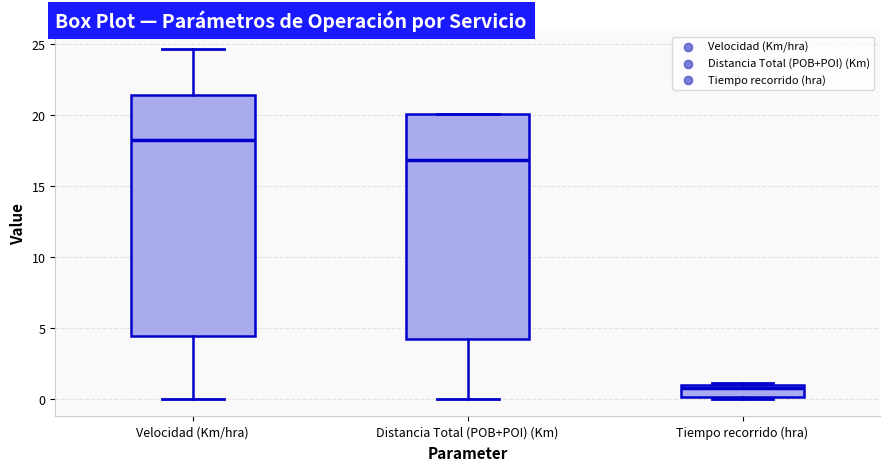

Reading left to right, read every box against the y-axis: the position of its median line, the range the box covers, and the ends of its whiskers. The values are not printed on the chart, so give them approximately, as read against the axis.

Velocidad (Km/hra): median 18.5, box 4.5 to 21.5, whiskers 0.0 to 24.5
Distancia Total (POB+POI) (Km): median 17.0, box 4.0 to 20.0, whiskers 0.0 to 20.0
Tiempo recorrido (hra): median 1.0 (just below the box's upper edge), box 0.0 to 1.0, whiskers 0.0 (just below the box's lower edge) to 1.0